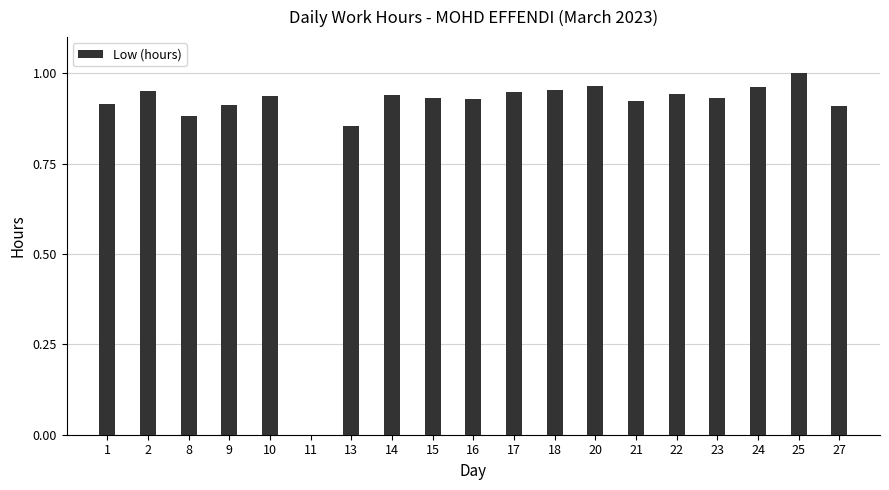

How many series are shown in this chart?

1